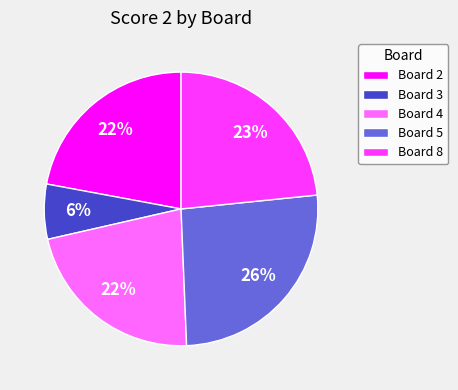

How many slices are in this pie chart?

5